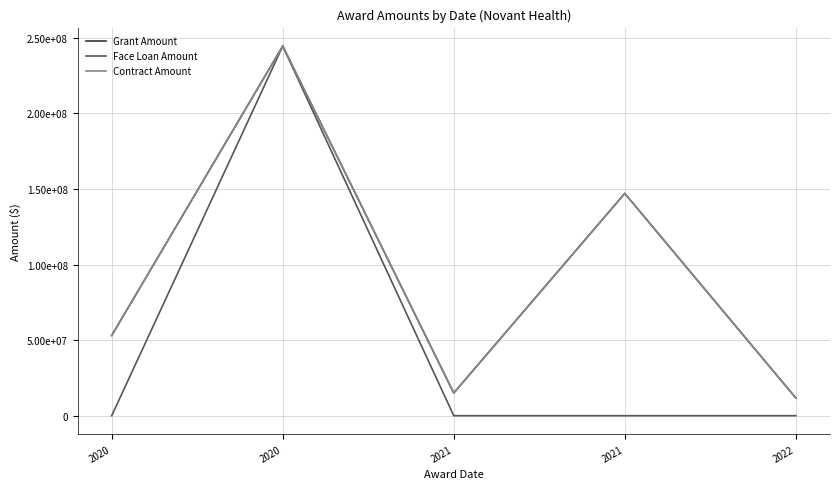

Does the chart have visible grid lines?

Yes